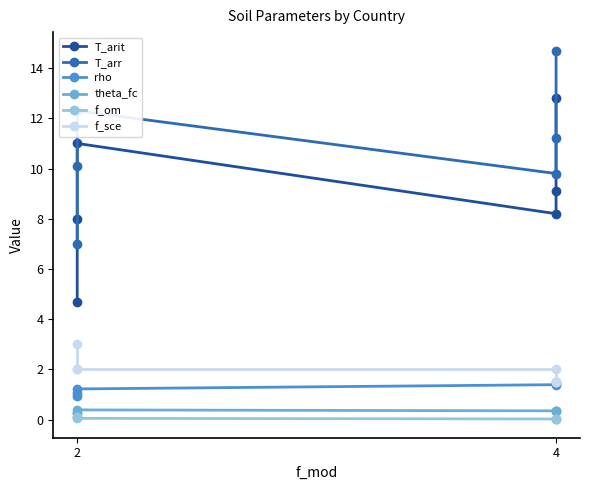

How many data points in T_arit are less than 9?

3